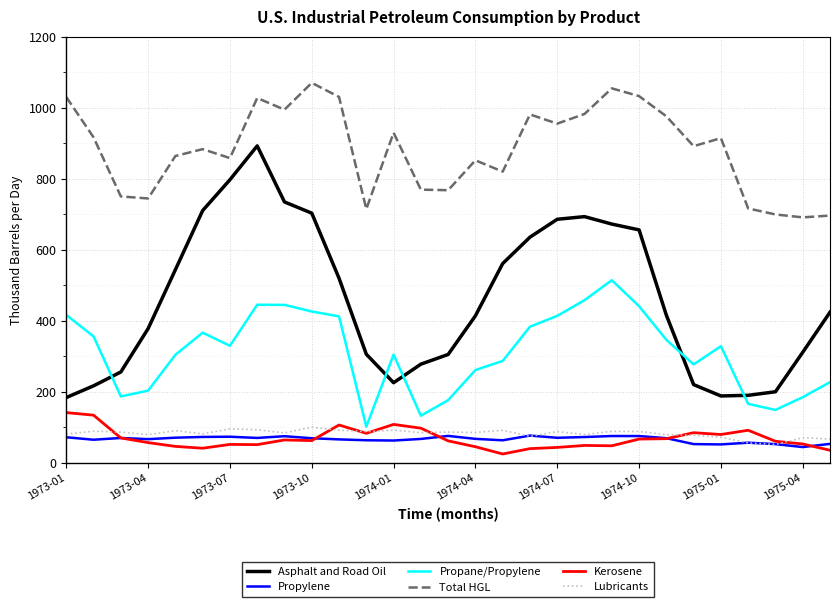

What is the minimum value shown in the chart?

24.7